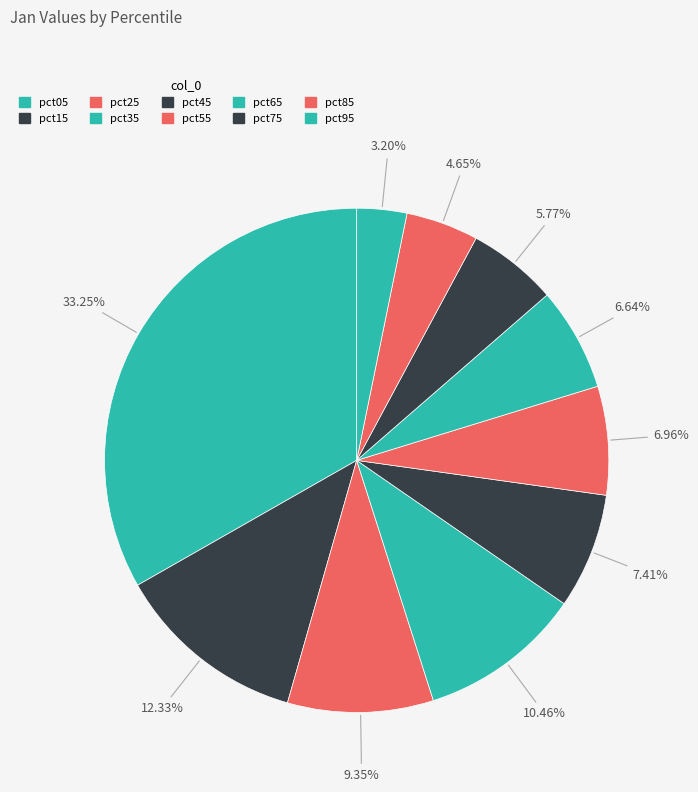

What percentage is the pct85 slice, to the nearest percent?

5%